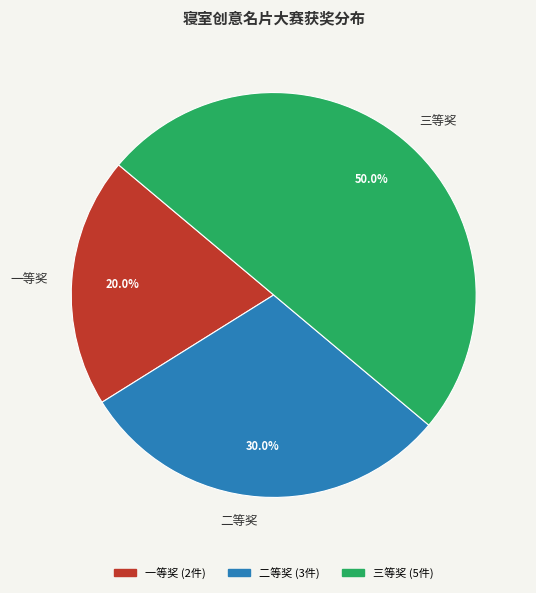

What percentage do 一等奖 and 三等奖 together represent?

70.0%